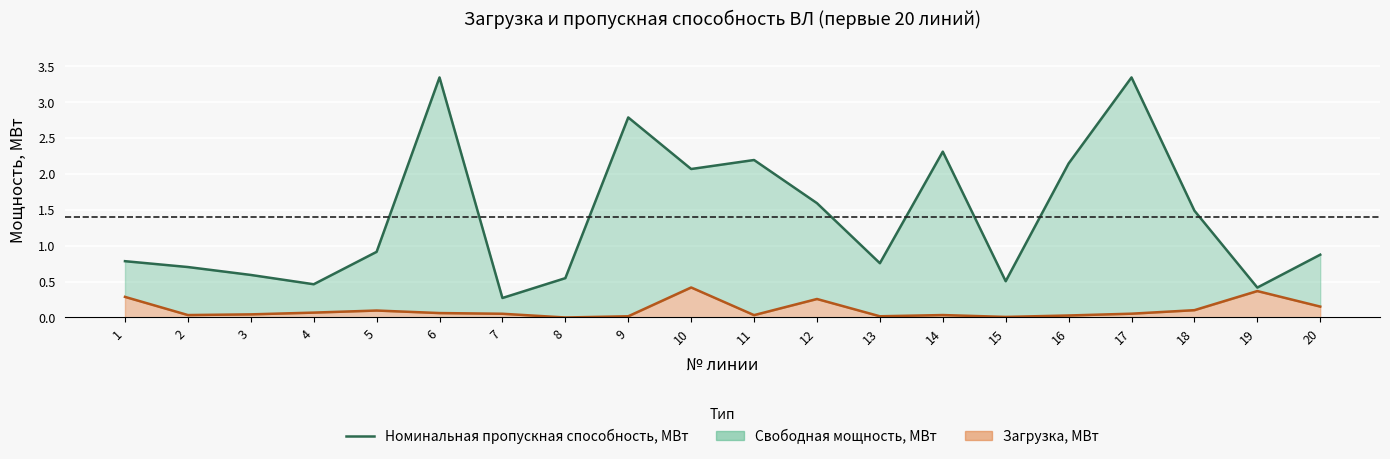

Does the chart display data point markers on the line(s)?

No